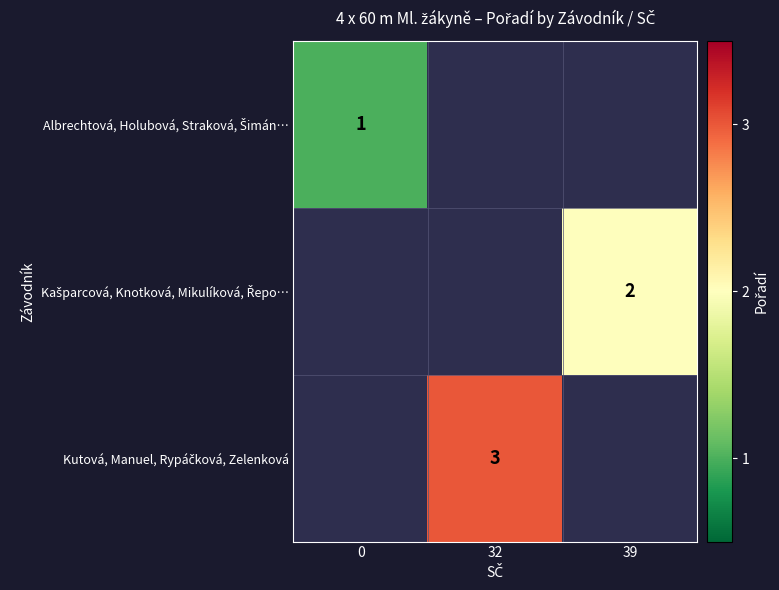

Is the value of Kašparcová, Knotková, Mikulíková, Řepo… at 0 greater than the value of Kutová, Manuel, Rypáčková, Zelenková at 39?

No